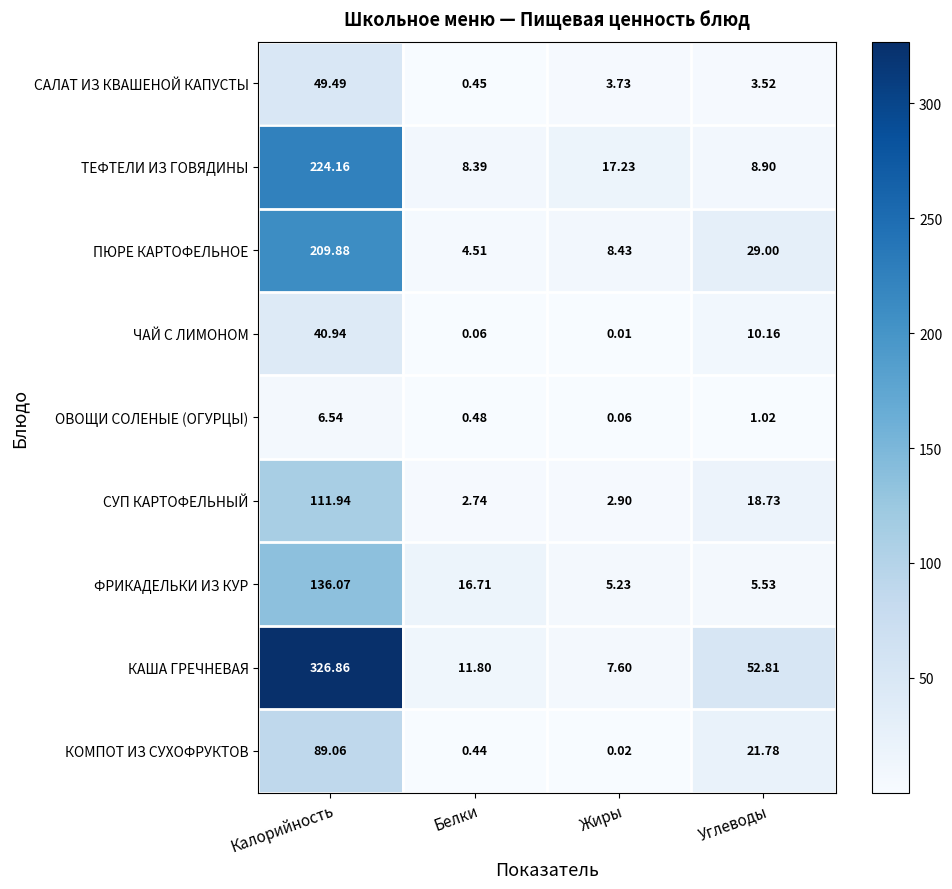

Which series changed the most between Жиры and Углеводы?

КАША ГРЕЧНЕВАЯ